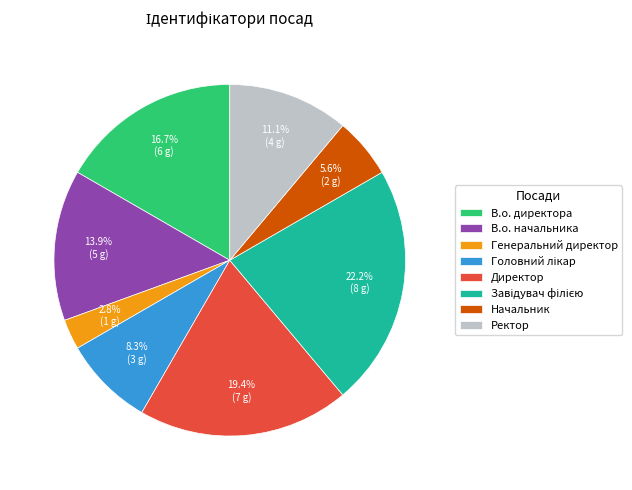

Is there any slice that represents more than half of the pie?

No